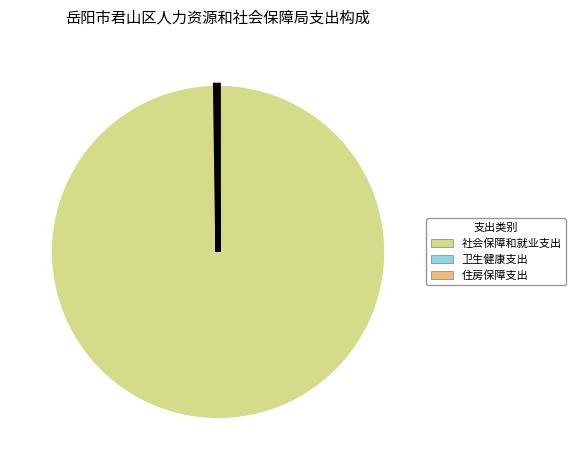

True or false: 社会保障和就业支出 accounts for 100% of the total.

True